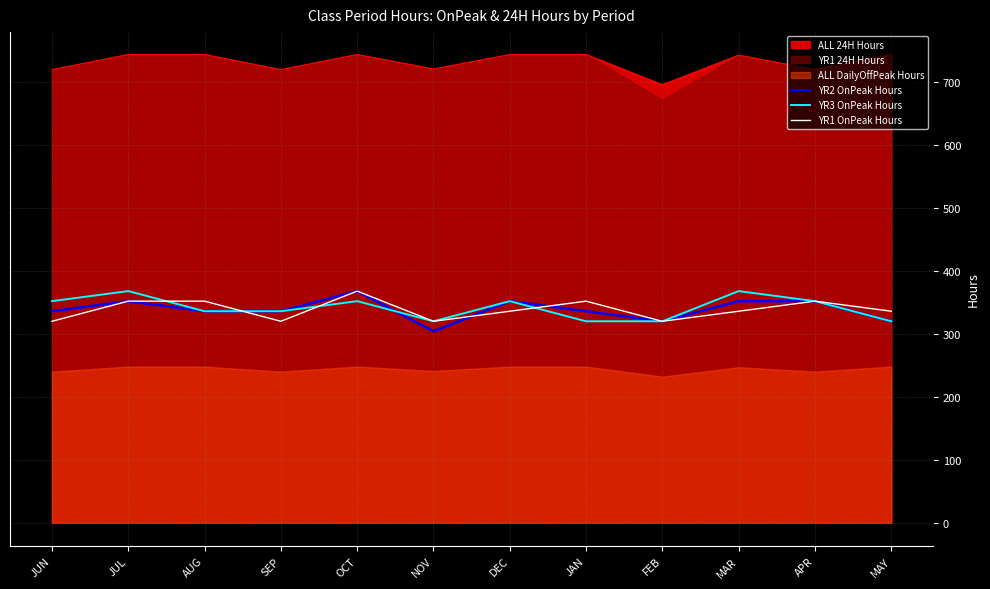

Read the YR3 OnPeak Hours value at OCT.

352